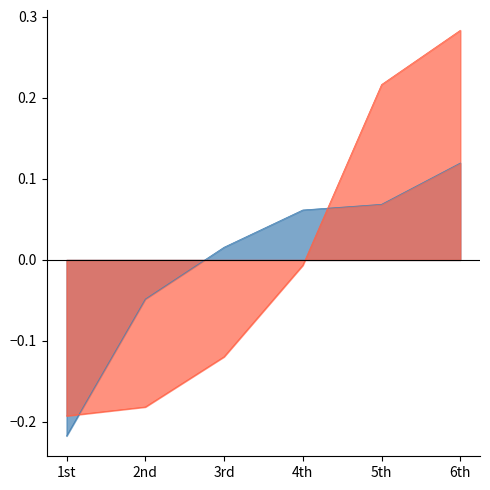

Which series has the largest total across all categories?

Long Go Time